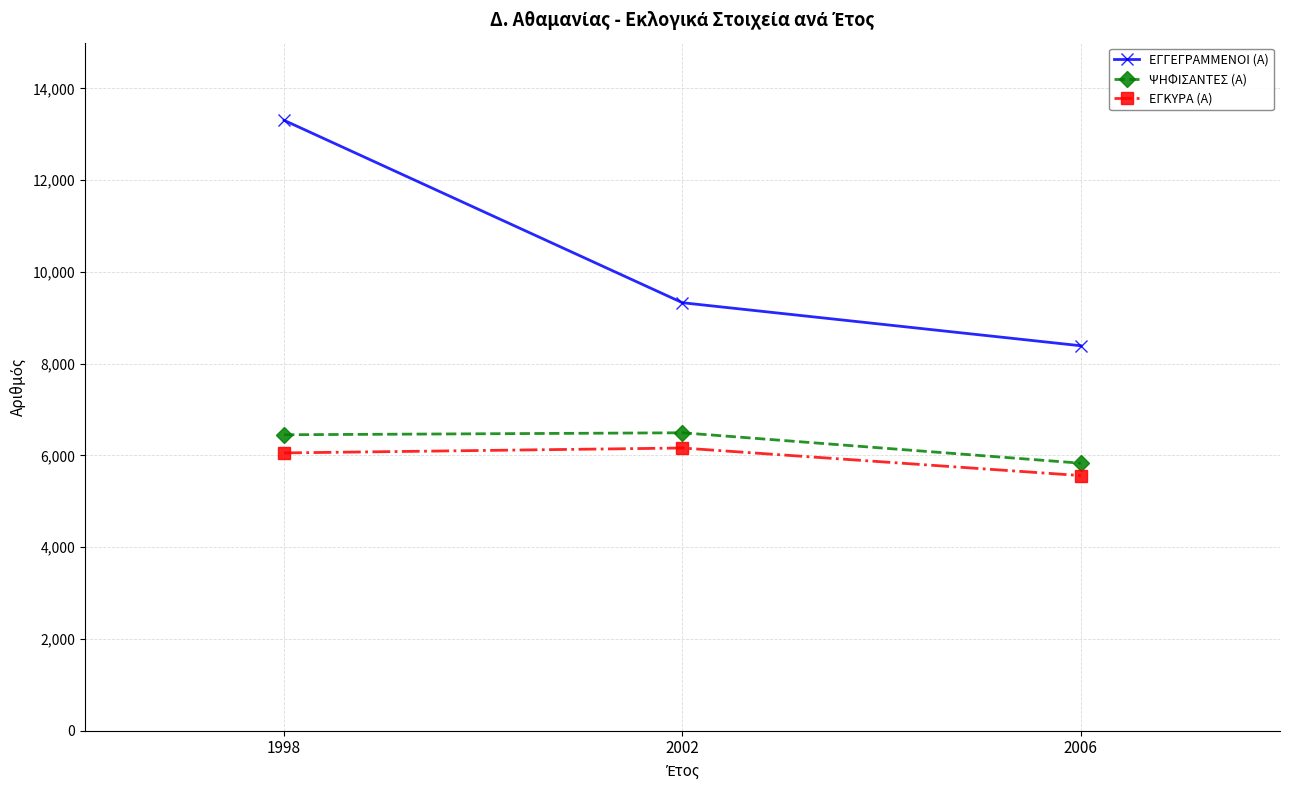

At which label is ΕΓΚΥΡΑ (Α) closest to 5861?

1998